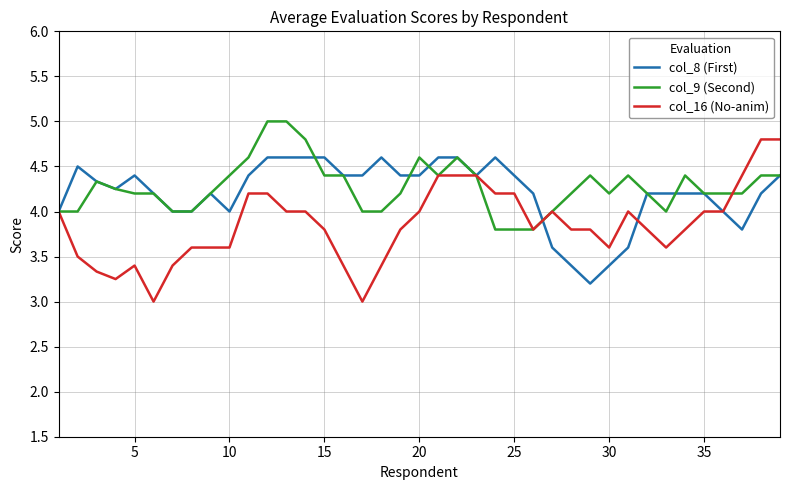

Rank the series by their maximum value, from lowest to highest.

col_8 (First), col_16 (No-anim), col_9 (Second)